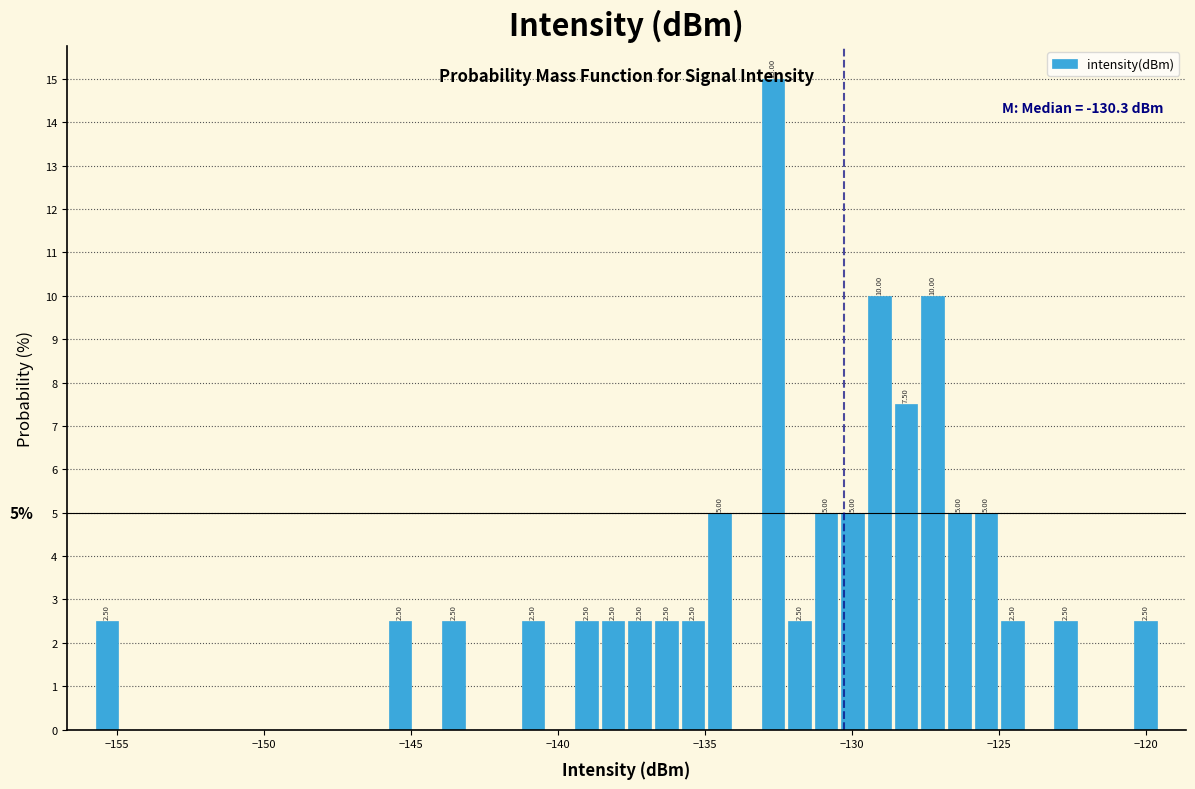

Read against the x-axis, roughly where is the centre of the tallest bar?

-132.5